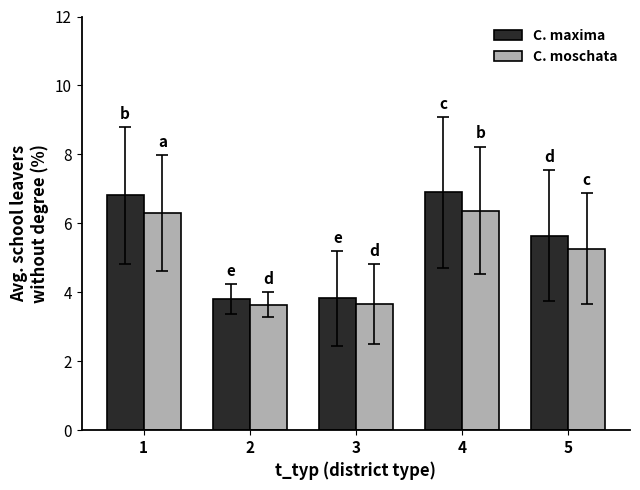

How many data points in C. moschata are less than 5?

2